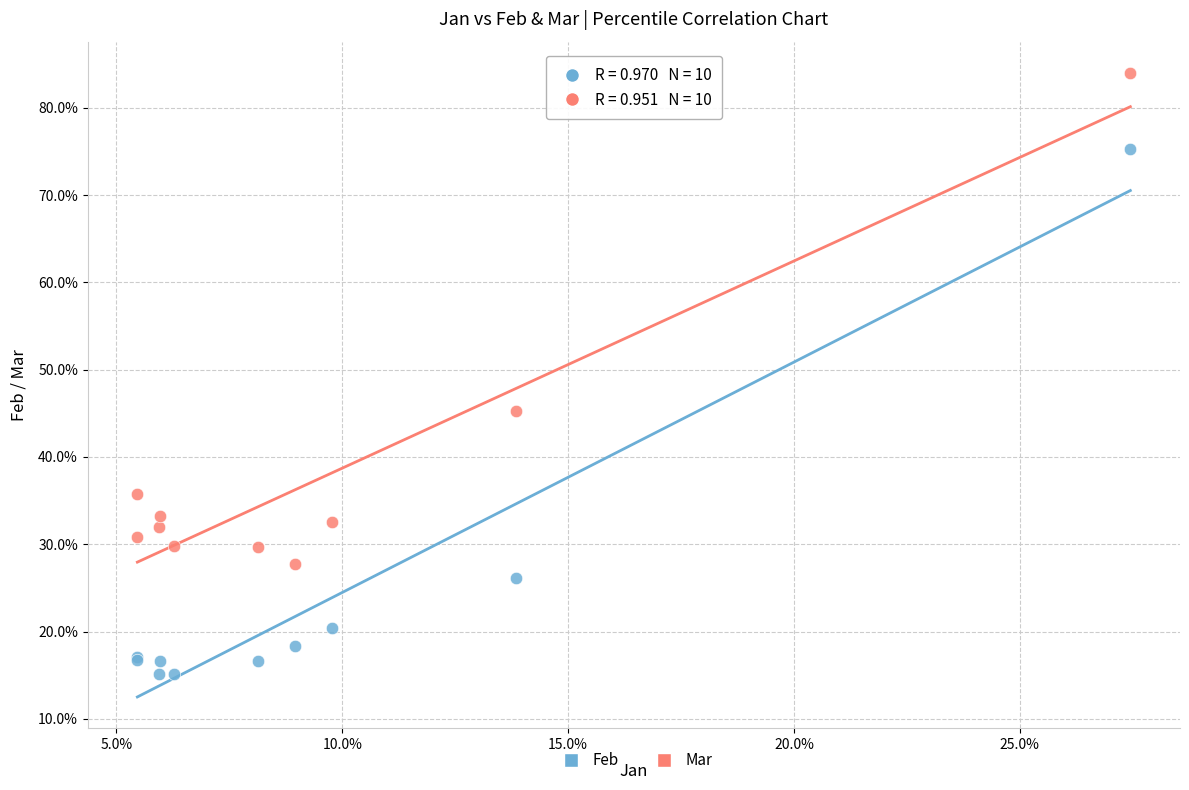

What are all the series names shown in the legend?

Feb, Mar